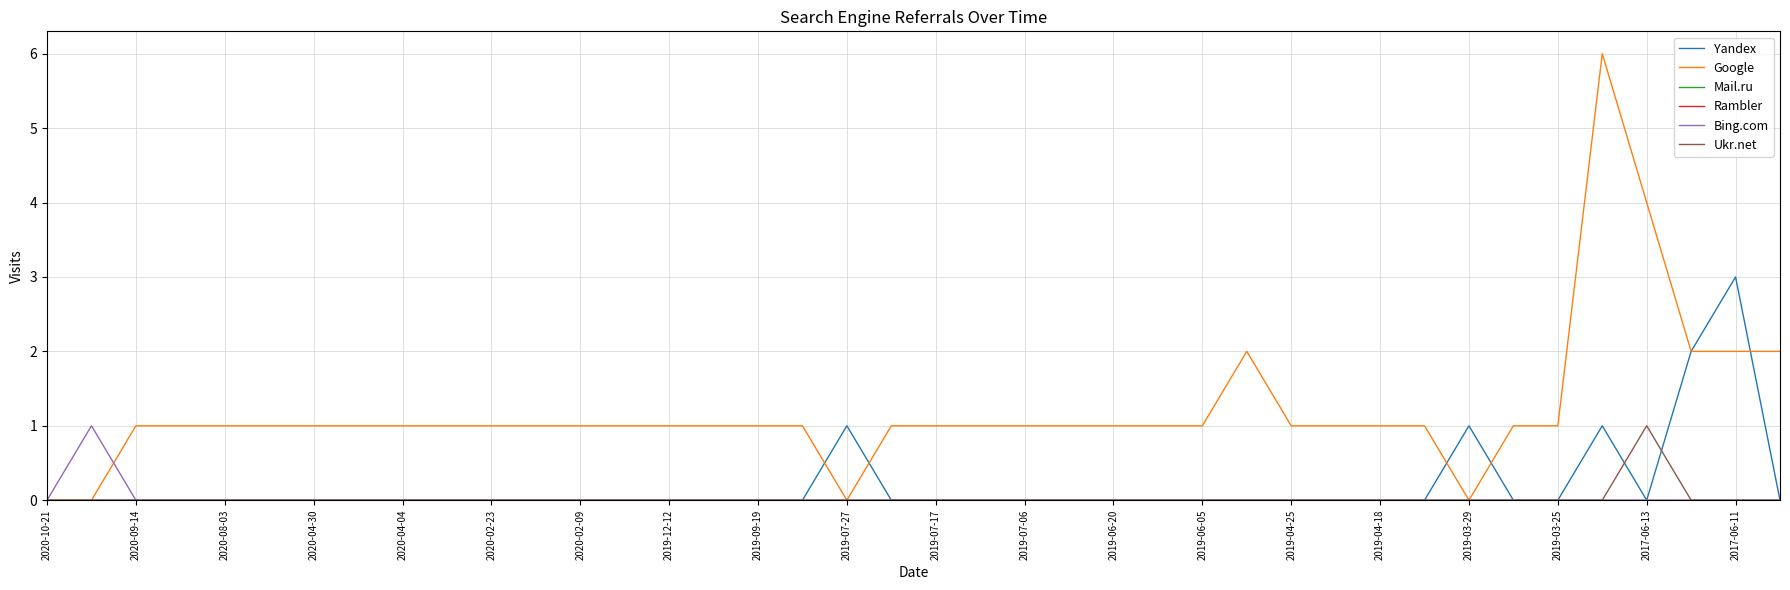

List the series in order of their peak value, highest first.

Google, Yandex, Bing.com, Ukr.net, Mail.ru, Rambler